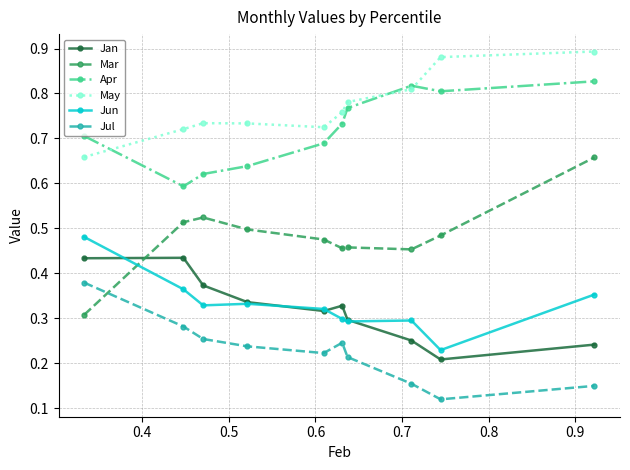

Rank the series by their maximum value, from highest to lowest.

May, Apr, Mar, Jun, Jan, Jul